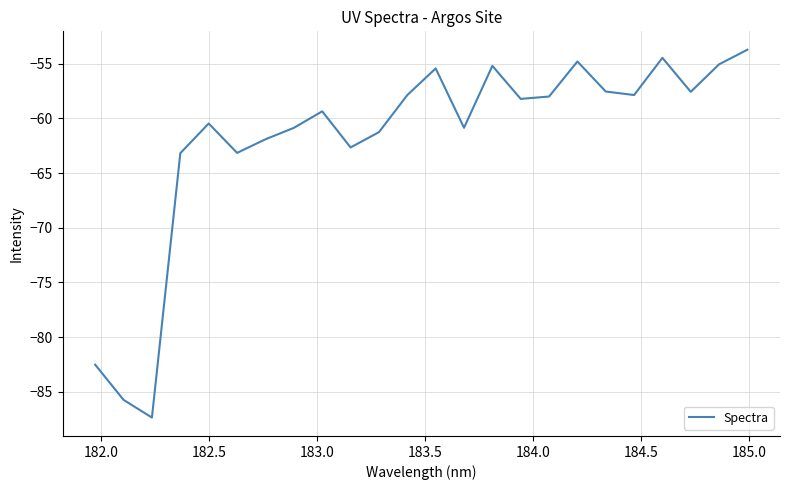

What is the smallest value displayed?

-87.3